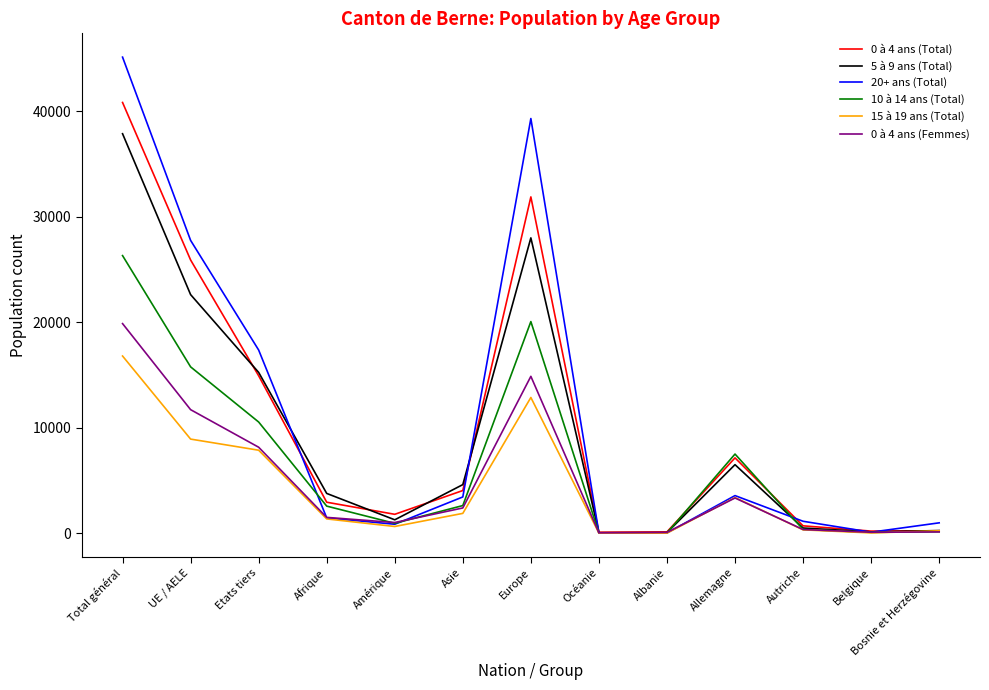

List the series in order of their peak value, highest first.

20+ ans (Total), 0 à 4 ans (Total), 5 à 9 ans (Total), 10 à 14 ans (Total), 0 à 4 ans (Femmes), 15 à 19 ans (Total)